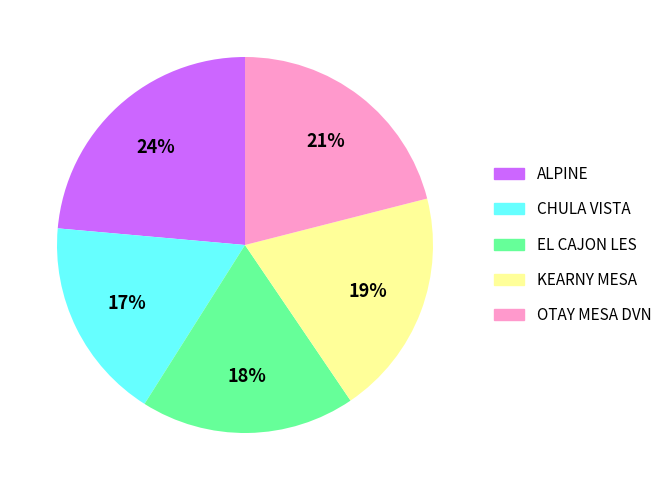

Do CHULA VISTA and OTAY MESA DVN together represent more than half of the pie?

No